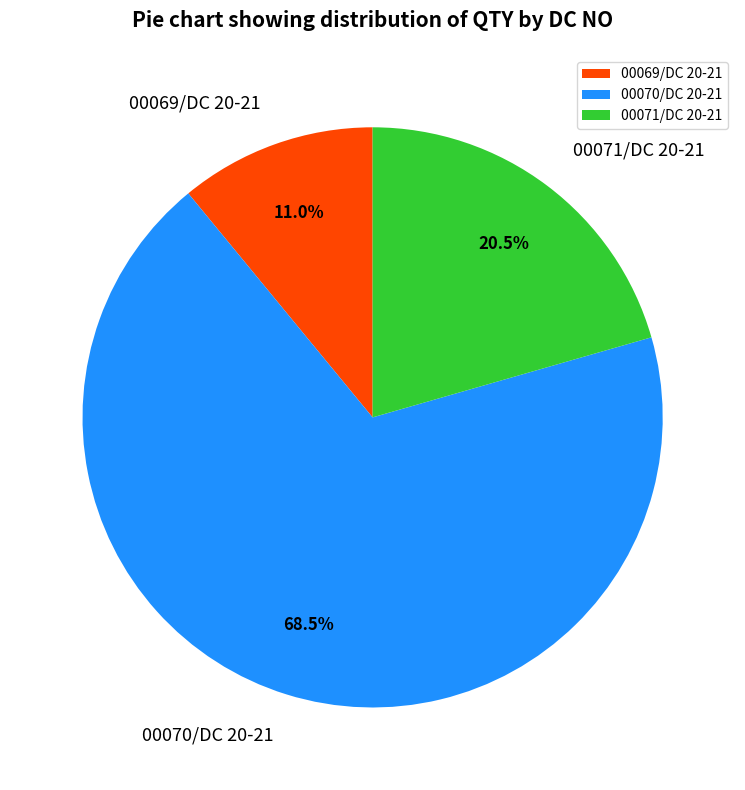

Rank the categories by value from lowest to highest.

00069/DC 20-21, 00071/DC 20-21, 00070/DC 20-21